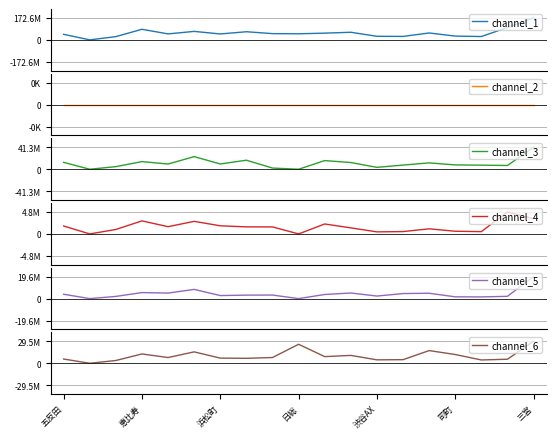

How many interior local peaks does the channel_3 series have?

5